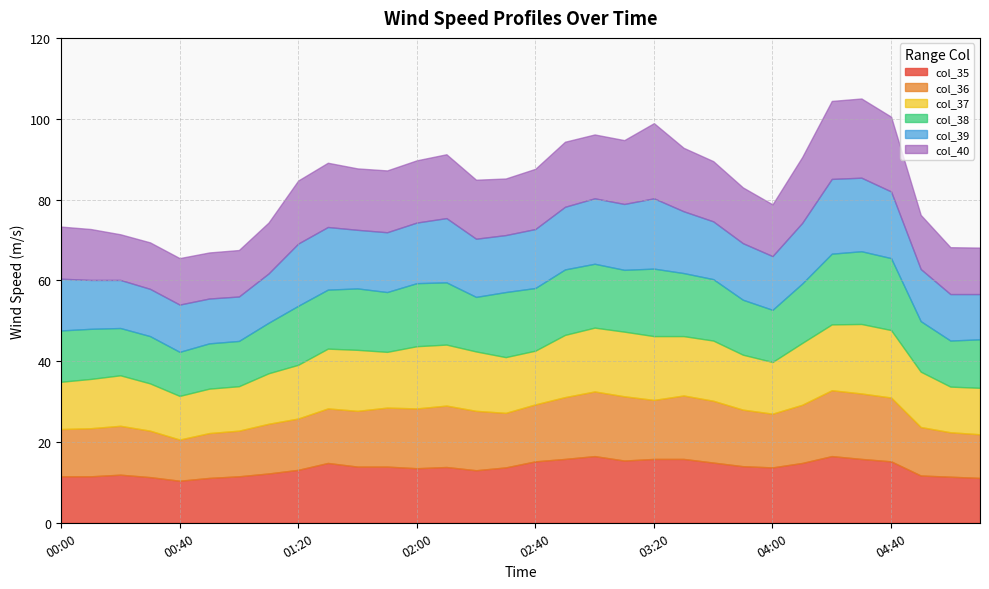

Which series has the largest total across all categories?

col_40